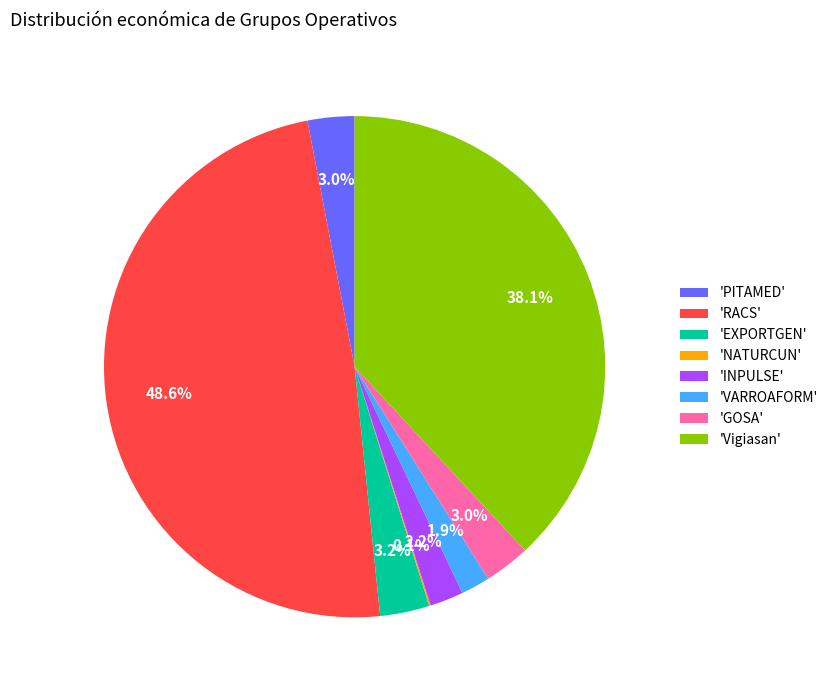

Is the sum of 'EXPORTGEN' and 'GOSA' greater than half?

No